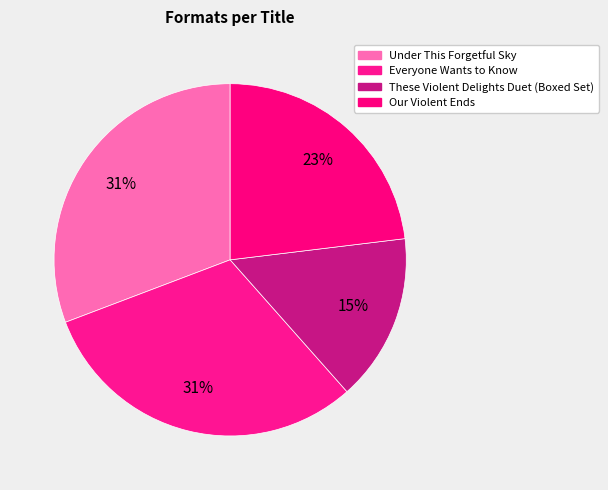

Count the number of slices in the pie.

4